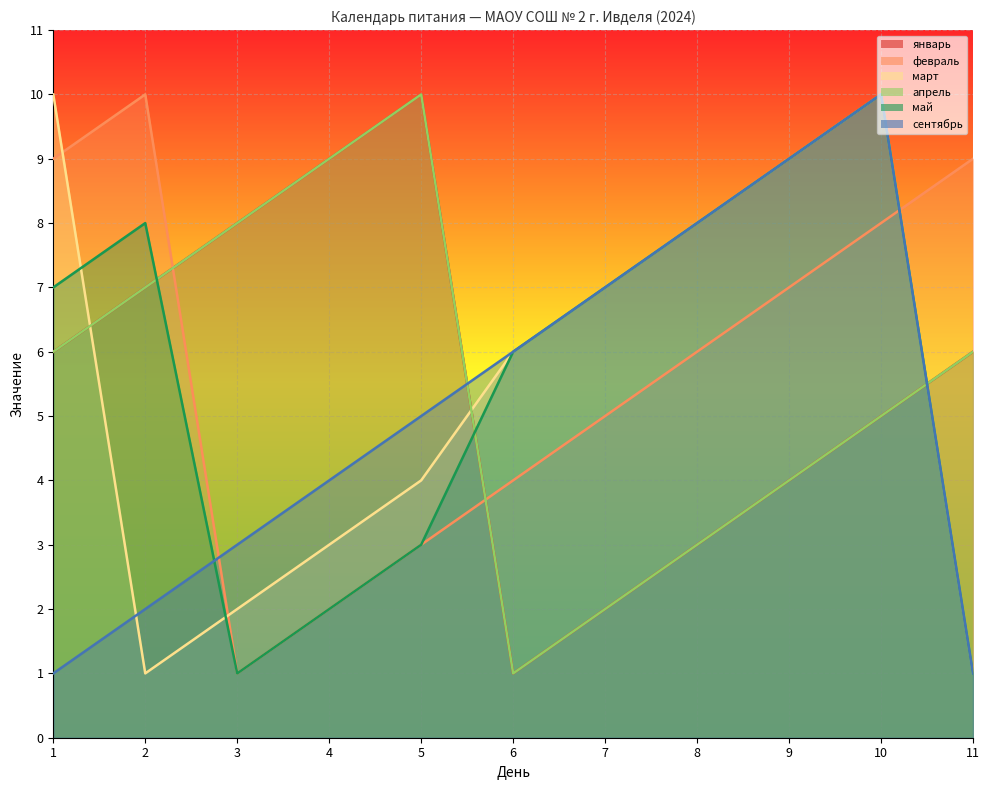

True or false: май and февраль intersect in this chart.

True